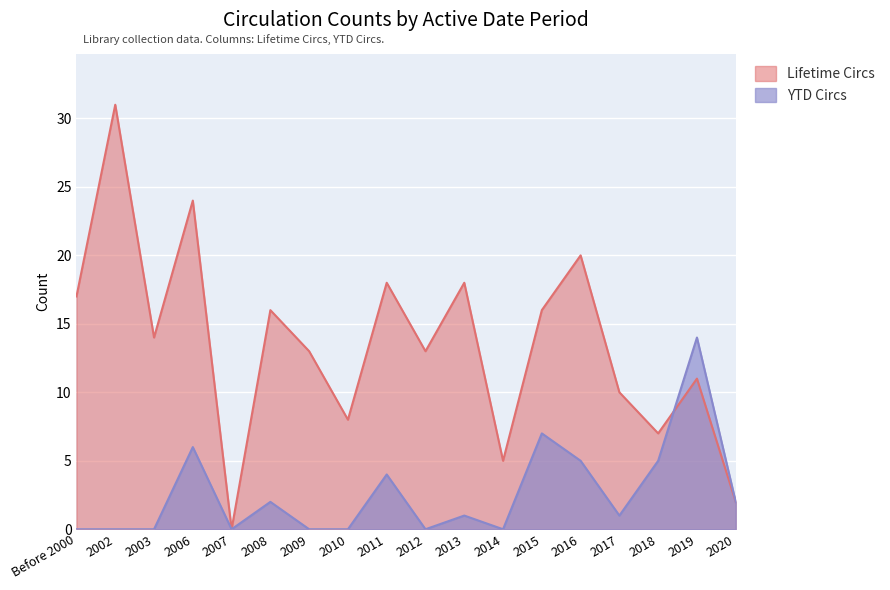

What is the value of the Lifetime Circs point at the 7th from the left?

13